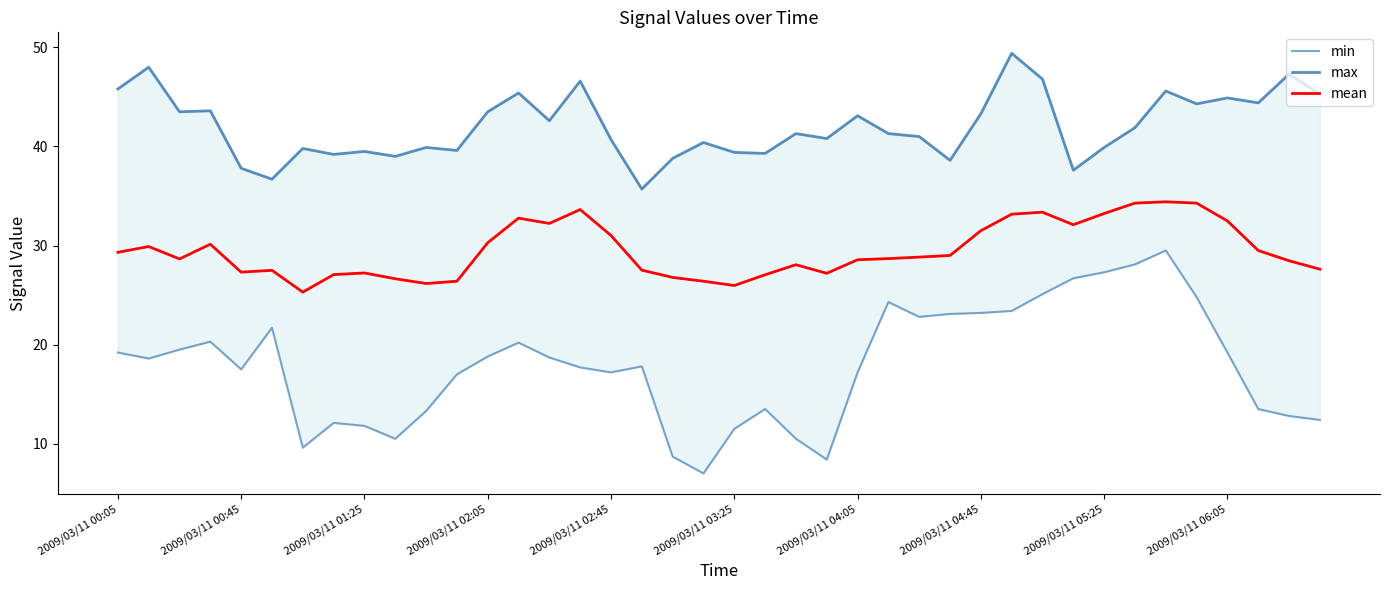

The value of min at 13 is 26.7. True or false?

False